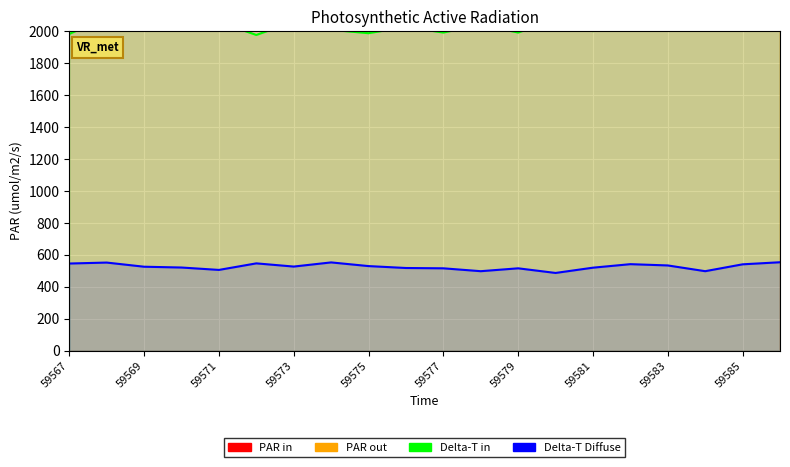

Rank the series at 15 from highest to lowest value.

PAR in, PAR out, Delta-T in, Delta-T Diffuse